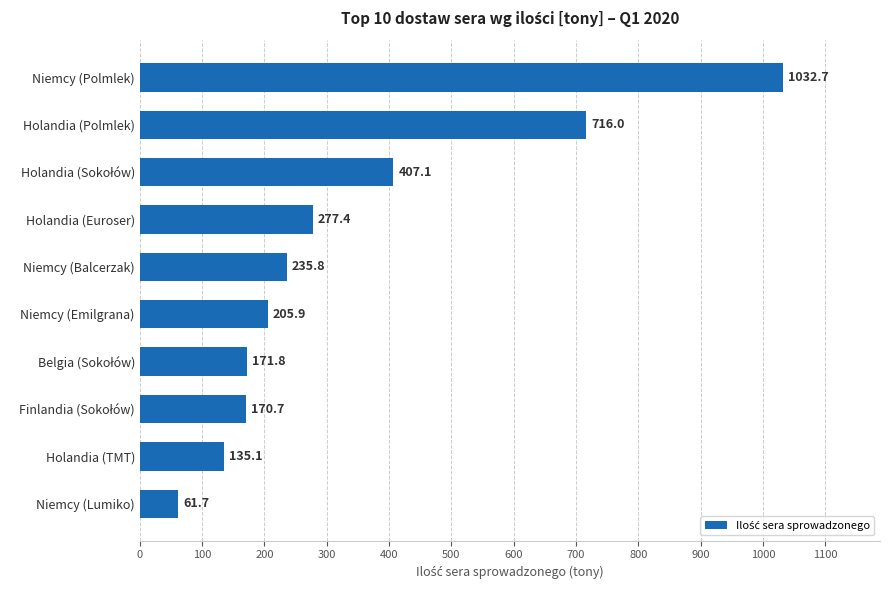

How many values are below 235?

5